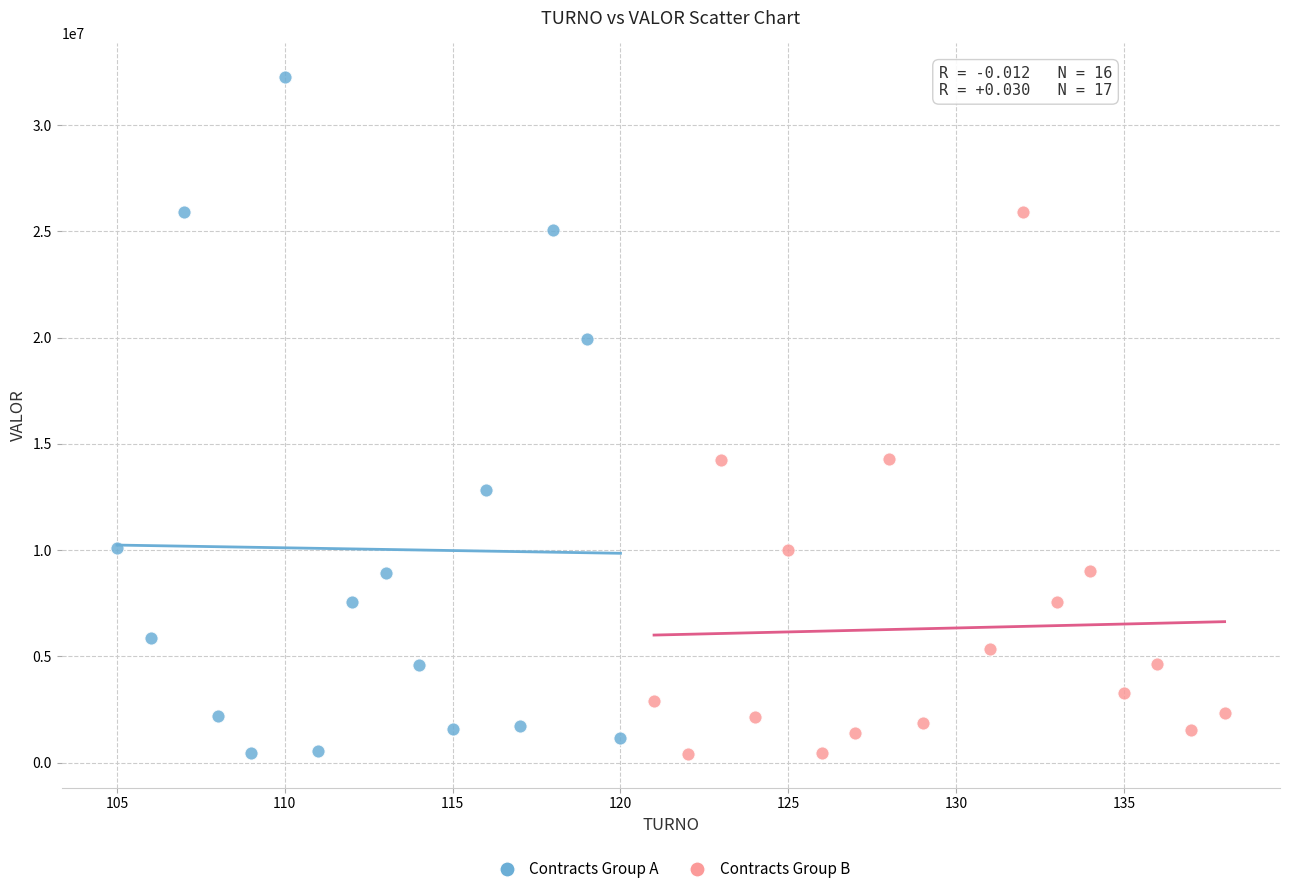

What are all the series names shown in the legend?

Contracts Group A, Contracts Group B